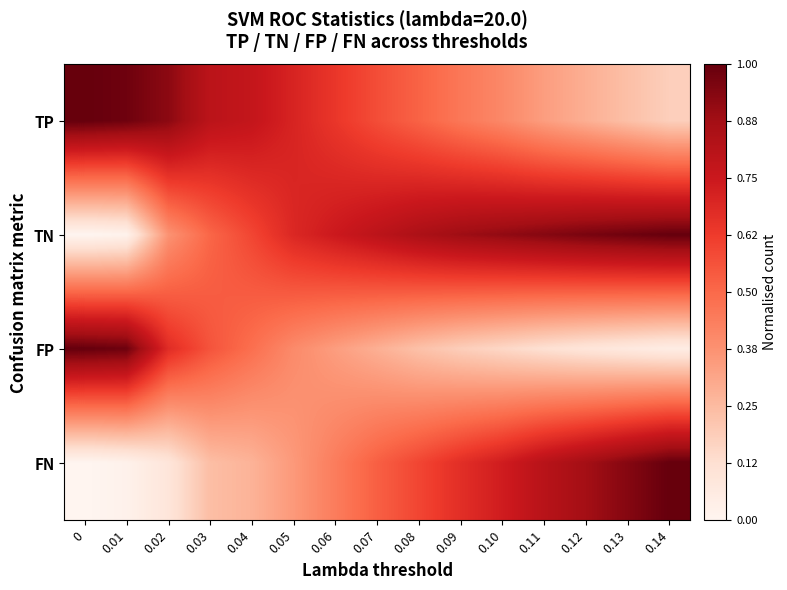

Which series has the widest spread of values?

TN